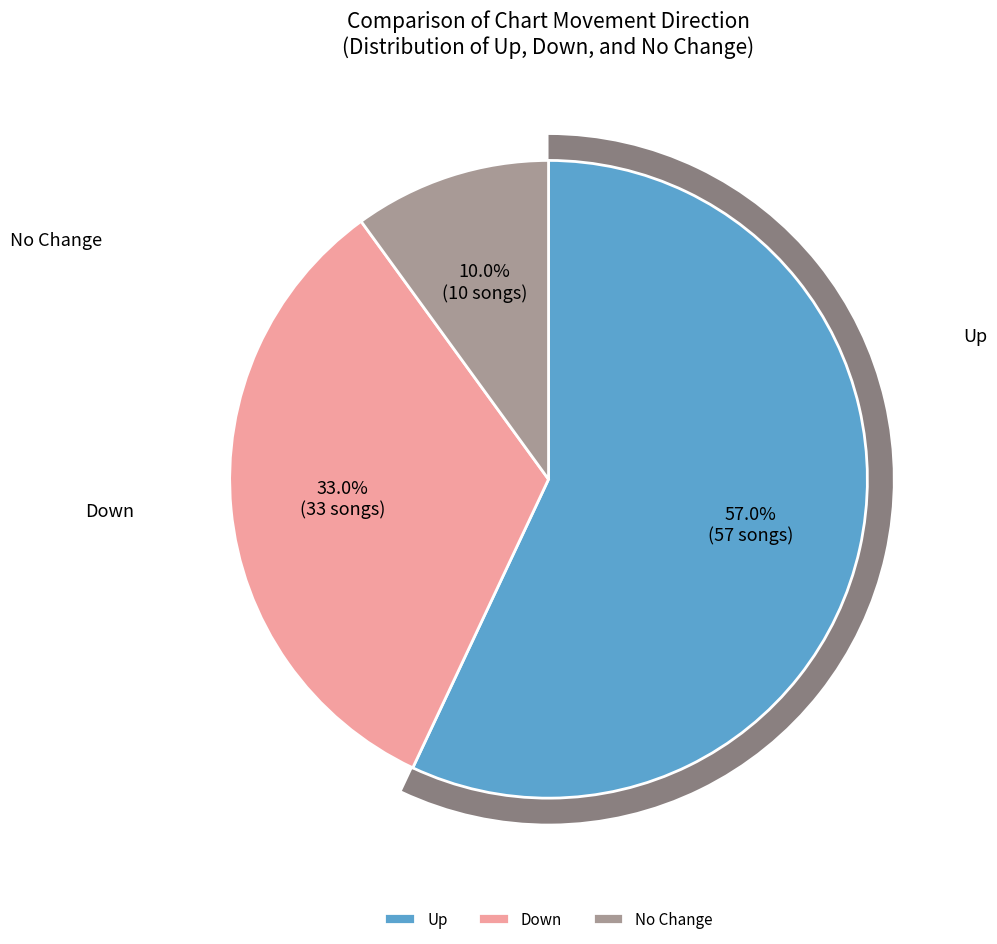

To the nearest percent, what is the difference between the down and up slice percentages?

24%